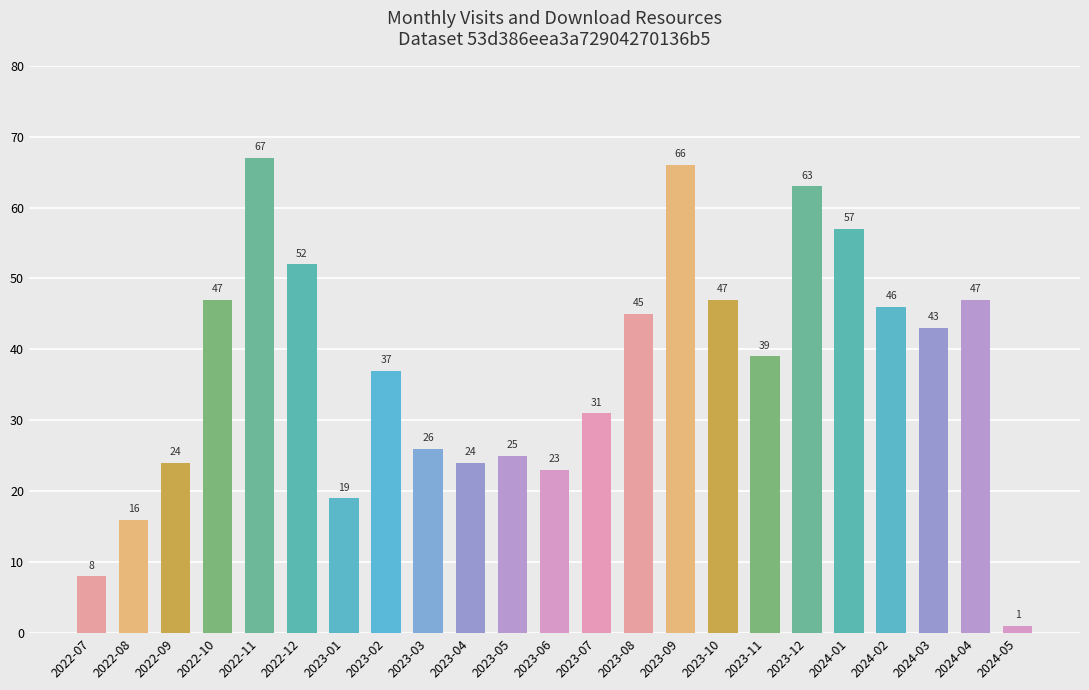

What is the difference between the maximum and minimum values?

66